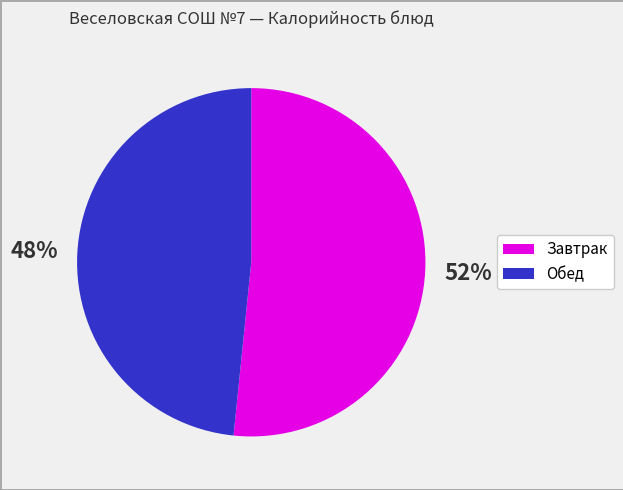

Is there a majority slice in this chart?

Yes